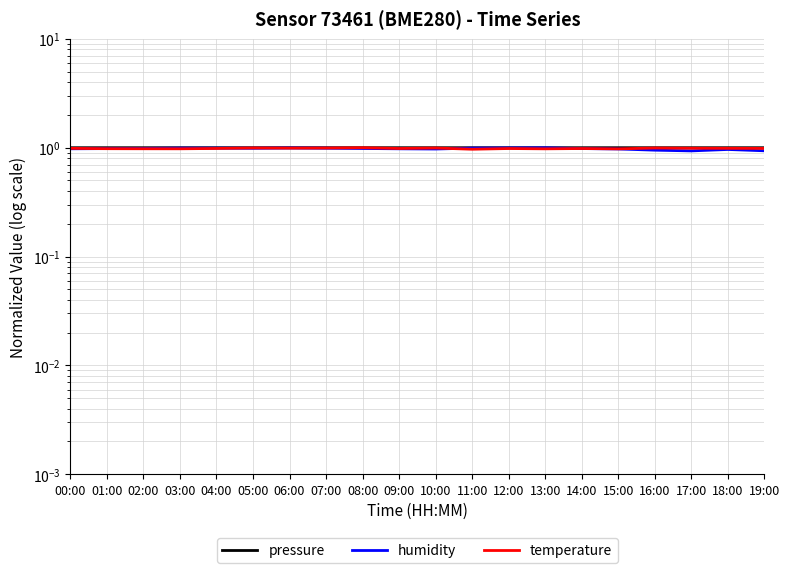

How many intersections are there between temperature and pressure?

2